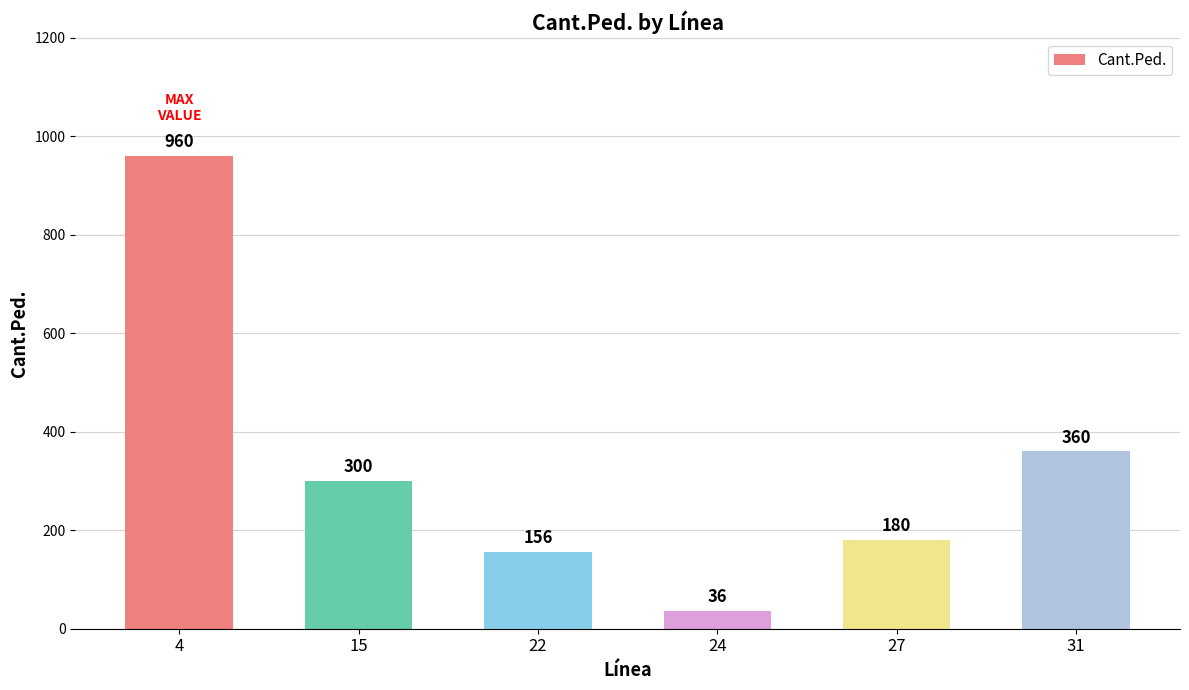

What is the difference between the second highest and second lowest values?

204